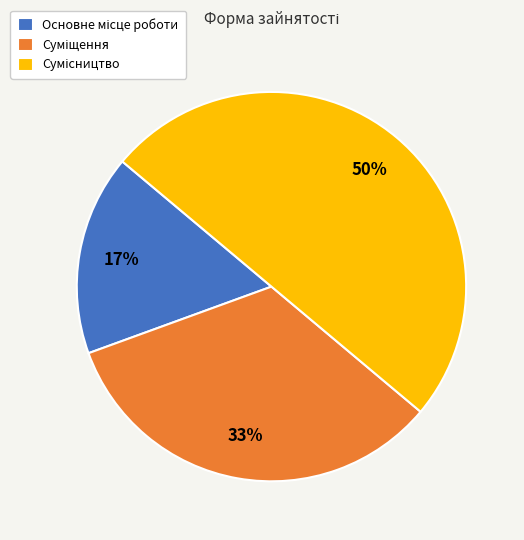

To the nearest percent, what is the average slice percentage?

33%